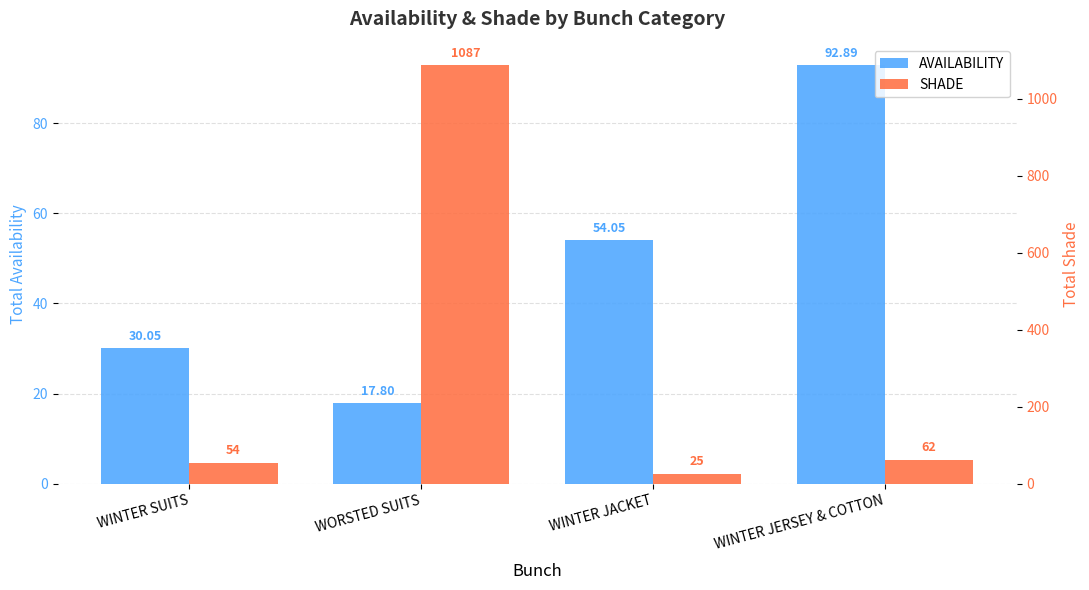

Reading left to right, extract all data points from this chart.

AVAILABILITY: 30.1	17.8	54.0	92.9
SHADE: 54.0	1087.0	25.0	62.0